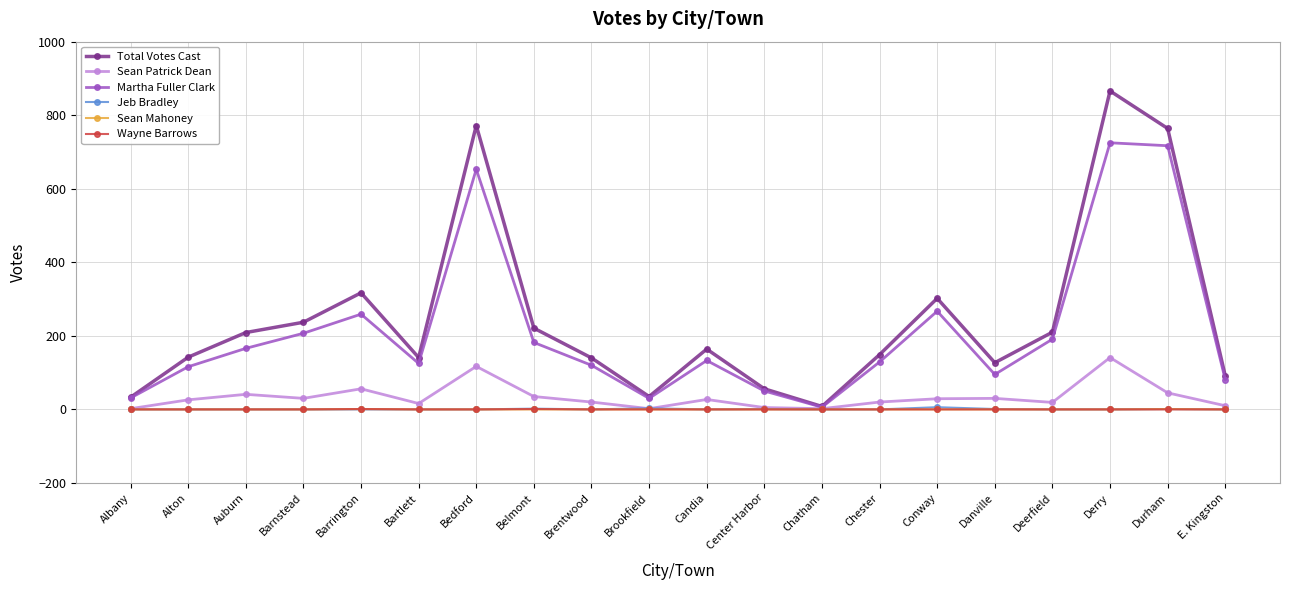

What is the label of the 19th point from the right?

Alton